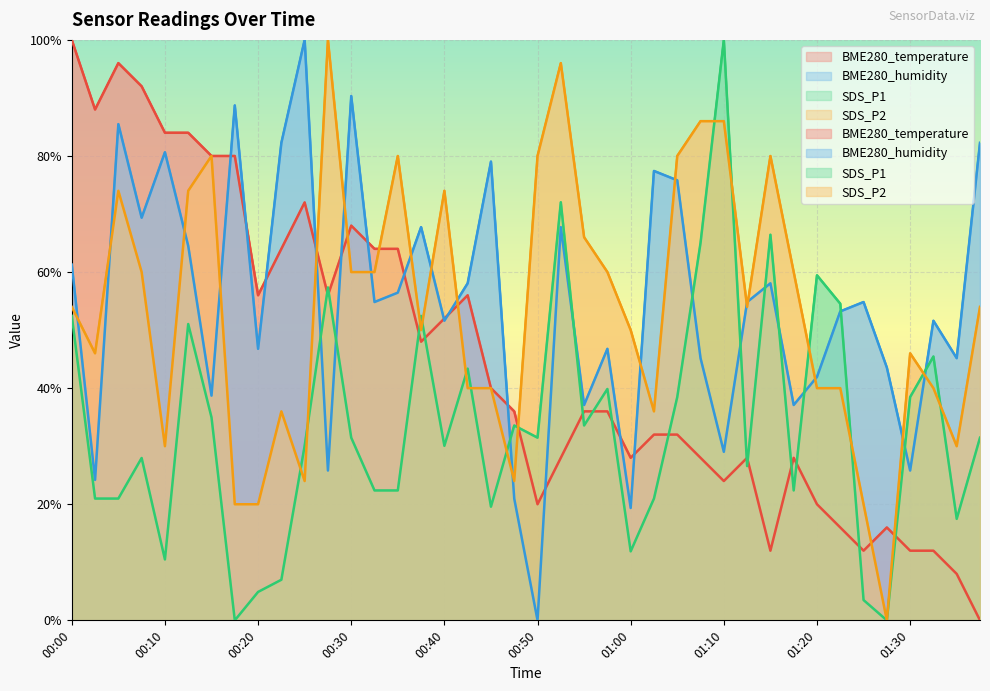

Reading left to right, transcribe all the data shown in this chart.

BME280_temperature: 00:00=1.0	00:03=0.9	00:05=1.0	00:08=0.9	00:10=0.8	00:13=0.8	00:15=0.8	00:18=0.8	00:20=0.6	00:23=0.6	00:25=0.7	00:28=0.6	00:30=0.7	00:33=0.6	00:35=0.6	00:38=0.5	00:40=0.5	00:43=0.6	00:45=0.4	00:48=0.4	00:50=0.2	00:53=0.3	00:55=0.4	00:58=0.4	01:00=0.3	01:02=0.3	01:05=0.3	01:07=0.3	01:10=0.2	01:12=0.3	01:15=0.1	01:17=0.3	01:20=0.2	01:22=0.2	01:25=0.1	01:27=0.2	01:30=0.1	01:32=0.1	01:35=0.1	01:37=0.0
BME280_humidity: 00:00=0.6	00:03=0.2	00:05=0.9	00:08=0.7	00:10=0.8	00:13=0.6	00:15=0.4	00:18=0.9	00:20=0.5	00:23=0.8	00:25=1.0	00:28=0.3	00:30=0.9	00:33=0.5	00:35=0.6	00:38=0.7	00:40=0.5	00:43=0.6	00:45=0.8	00:48=0.2	00:50=0.0	00:53=0.7	00:55=0.4	00:58=0.5	01:00=0.2	01:02=0.8	01:05=0.8	01:07=0.5	01:10=0.3	01:12=0.5	01:15=0.6	01:17=0.4	01:20=0.4	01:22=0.5	01:25=0.5	01:27=0.4	01:30=0.3	01:32=0.5	01:35=0.5	01:37=0.8
SDS_P1: 00:00=0.5	00:03=0.2	00:05=0.2	00:08=0.3	00:10=0.1	00:13=0.5	00:15=0.3	00:18=0.0	00:20=0.0	00:23=0.1	00:25=0.3	00:28=0.6	00:30=0.3	00:33=0.2	00:35=0.2	00:38=0.5	00:40=0.3	00:43=0.4	00:45=0.2	00:48=0.3	00:50=0.3	00:53=0.7	00:55=0.3	00:58=0.4	01:00=0.1	01:02=0.2	01:05=0.4	01:07=0.7	01:10=1.0	01:12=0.3	01:15=0.7	01:17=0.2	01:20=0.6	01:22=0.5	01:25=0.0	01:27=0.0	01:30=0.4	01:32=0.5	01:35=0.2	01:37=0.3
SDS_P2: 00:00=0.5	00:03=0.5	00:05=0.7	00:08=0.6	00:10=0.3	00:13=0.7	00:15=0.8	00:18=0.2	00:20=0.2	00:23=0.4	00:25=0.2	00:28=1.0	00:30=0.6	00:33=0.6	00:35=0.8	00:38=0.5	00:40=0.7	00:43=0.4	00:45=0.4	00:48=0.2	00:50=0.8	00:53=1.0	00:55=0.7	00:58=0.6	01:00=0.5	01:02=0.4	01:05=0.8	01:07=0.9	01:10=0.9	01:12=0.5	01:15=0.8	01:17=0.6	01:20=0.4	01:22=0.4	01:25=0.2	01:27=0.0	01:30=0.5	01:32=0.4	01:35=0.3	01:37=0.5